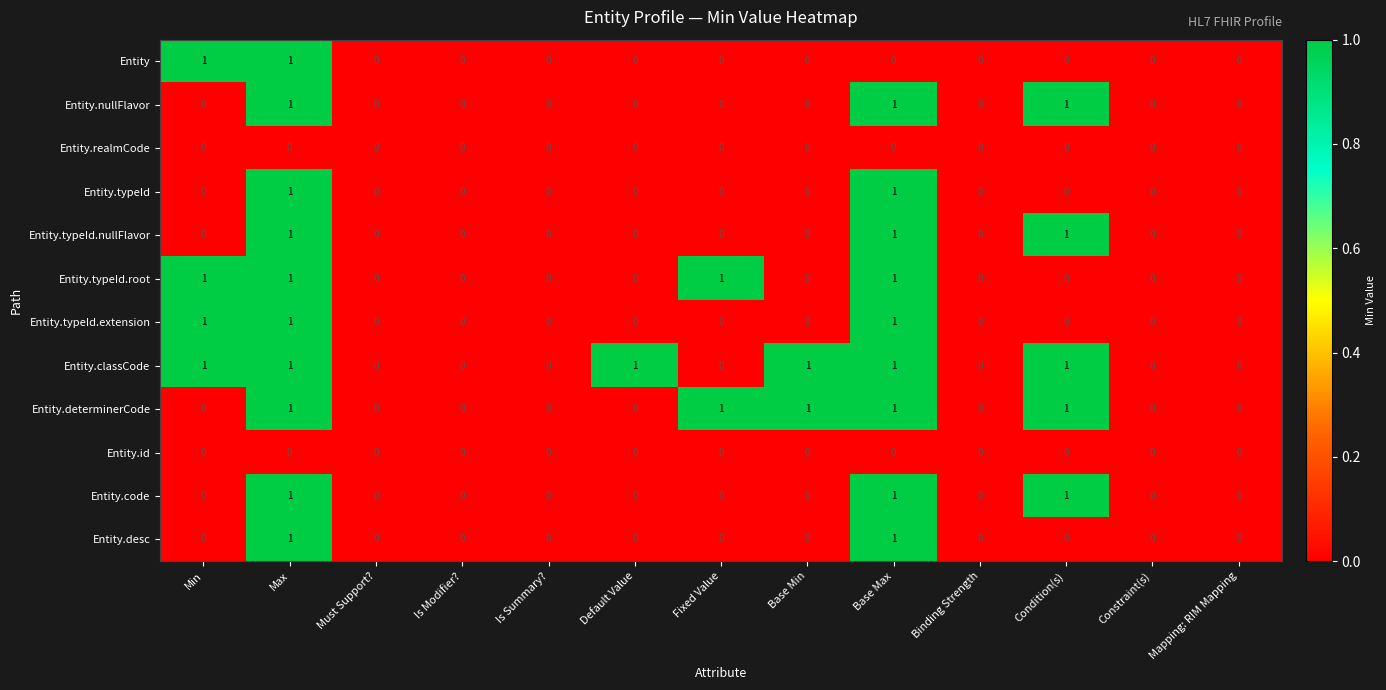

At which category is the sum across all series the highest?

Max